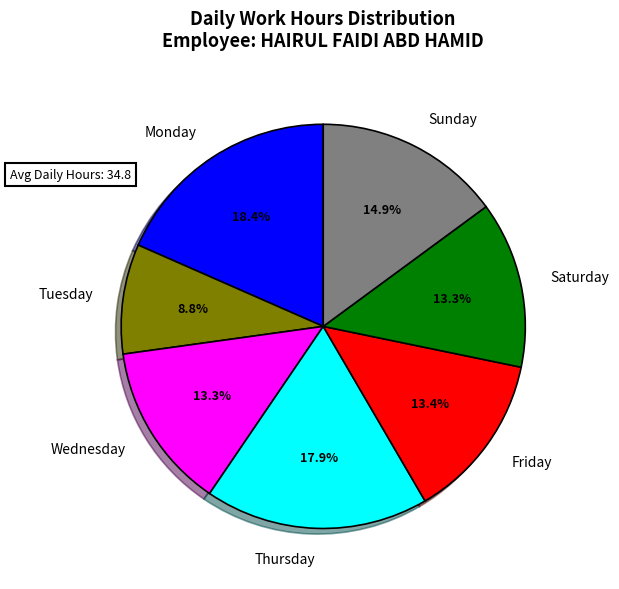

Which slice is the smallest?

Tuesday